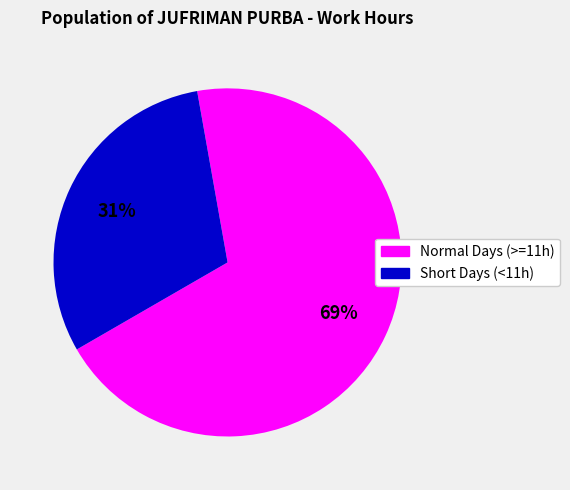

Is there a majority slice in this chart?

Yes